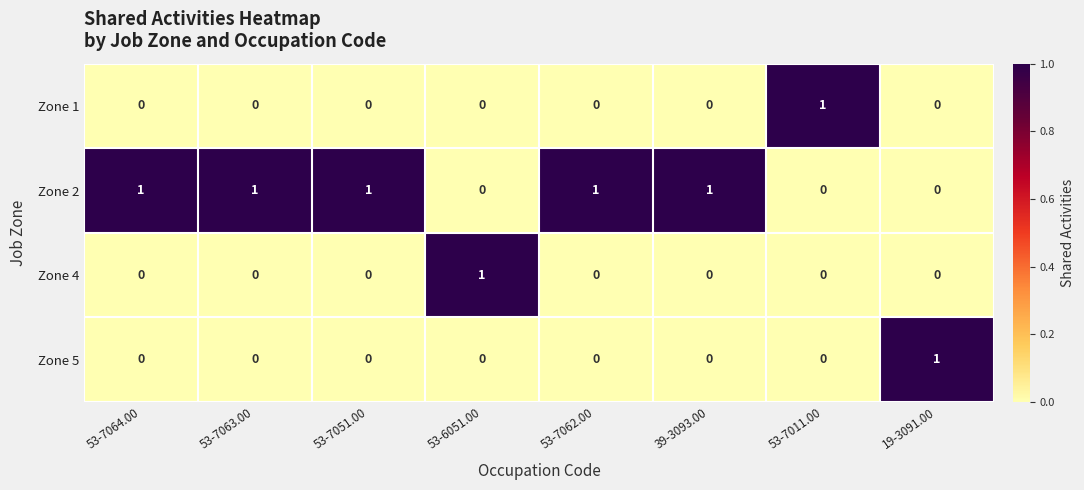

Which category has the highest value in the Zone 5 series?

19-3091.00